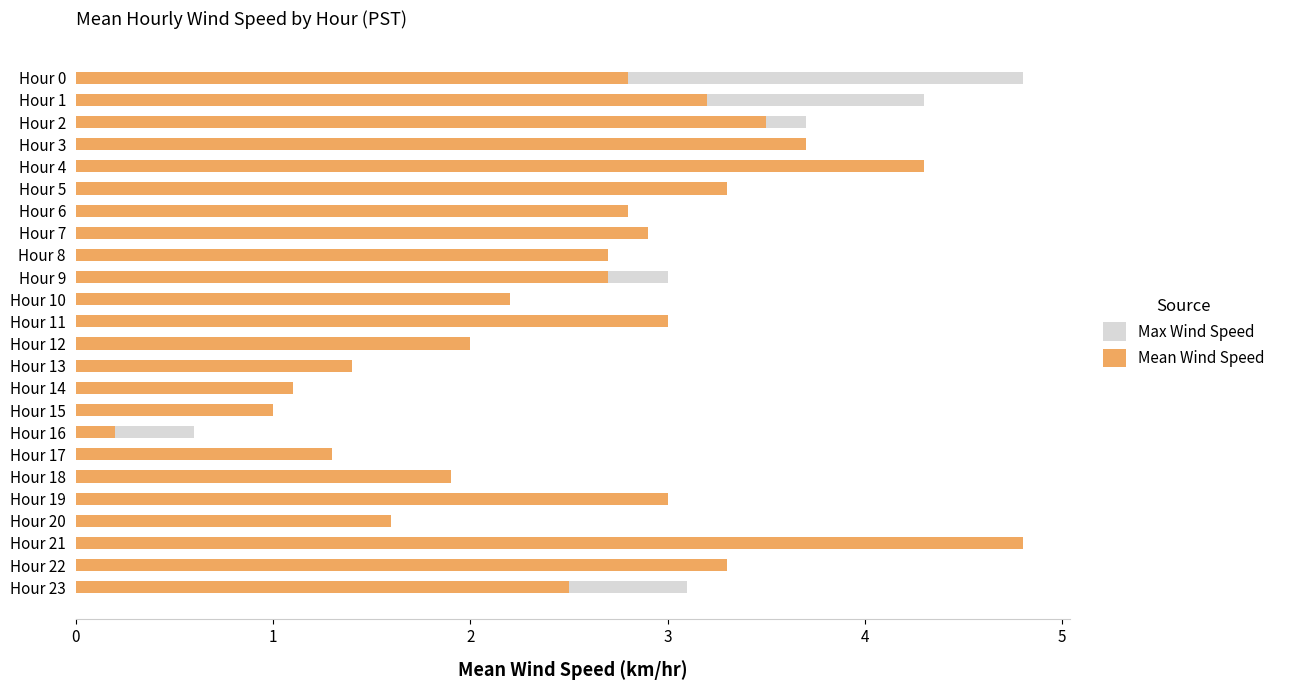

Which series has the largest range (max minus min)?

Mean Wind Speed